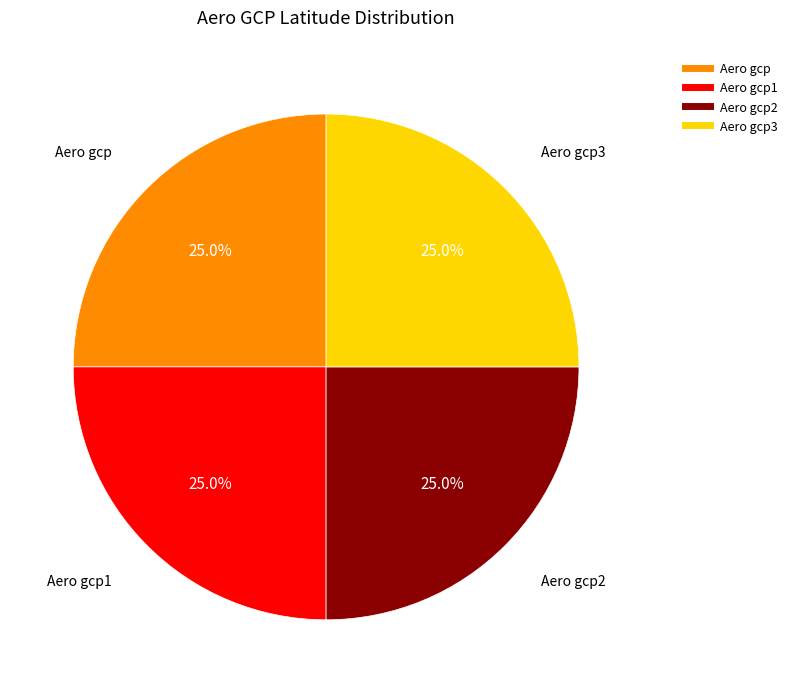

Is there a majority slice in this chart?

No